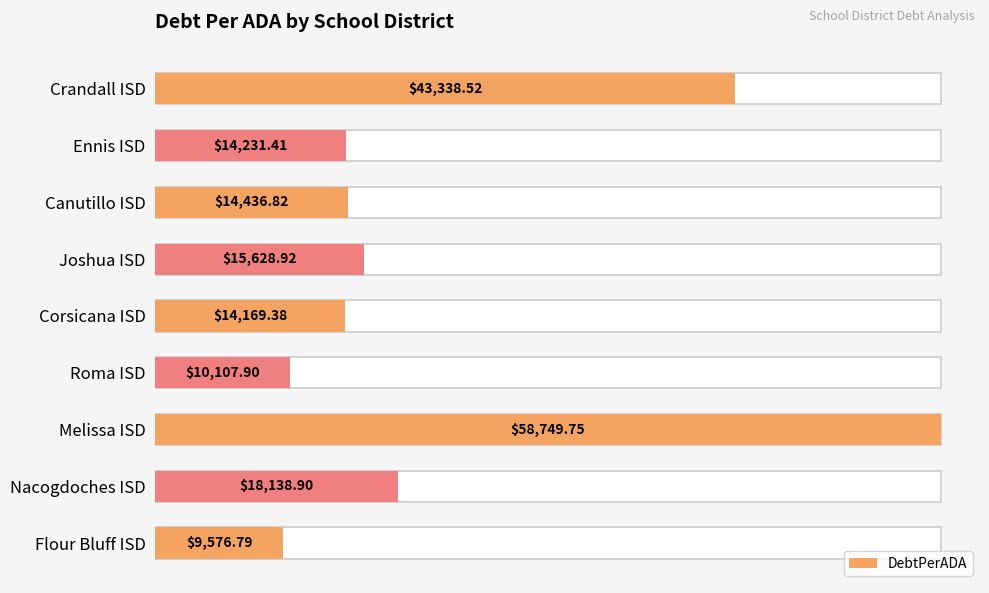

What is the smallest value displayed?

9576.8